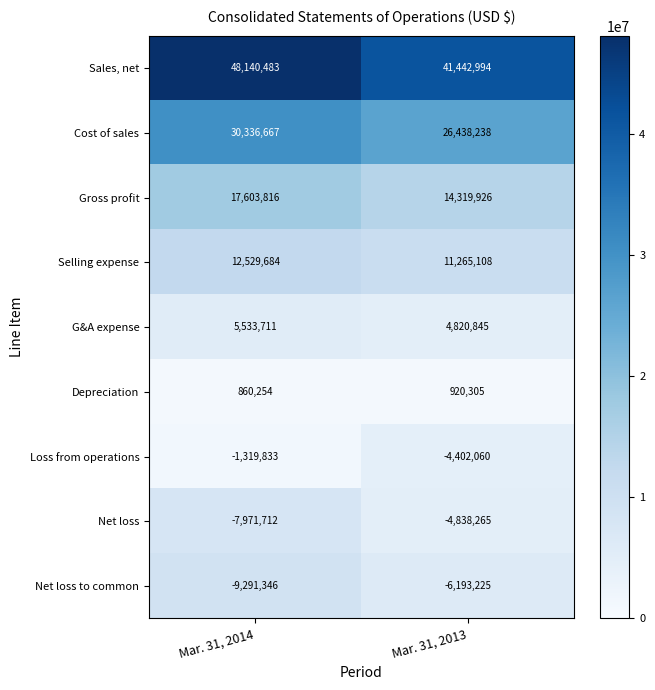

What is the minimum value shown in the chart?

-9291346